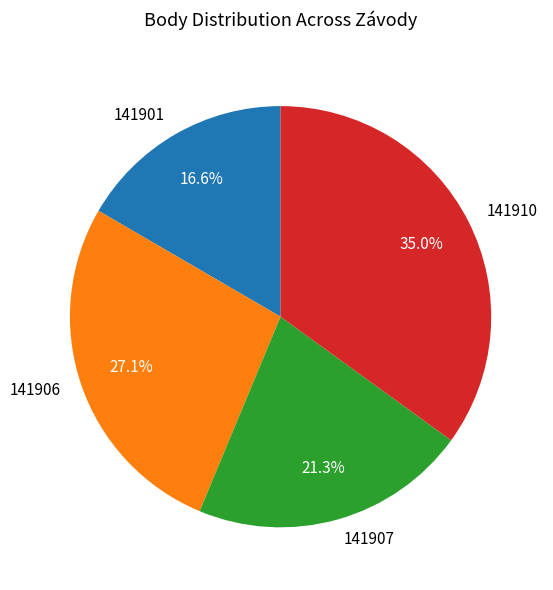

What is the ratio of the value at 141906 to the value at 141910?

0.8